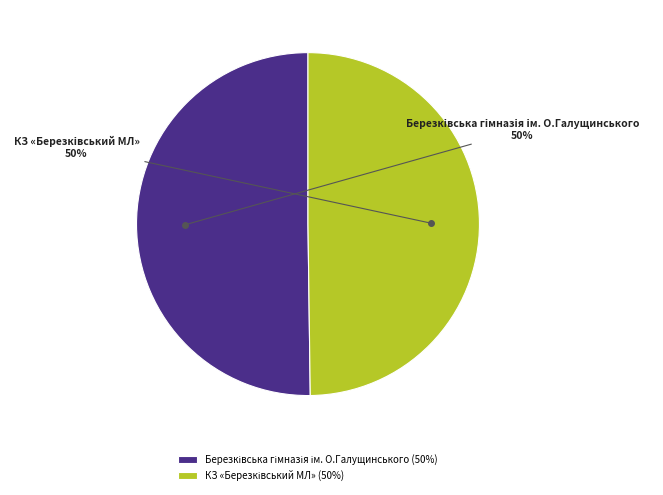

To the nearest percent, what is the average slice percentage?

50%